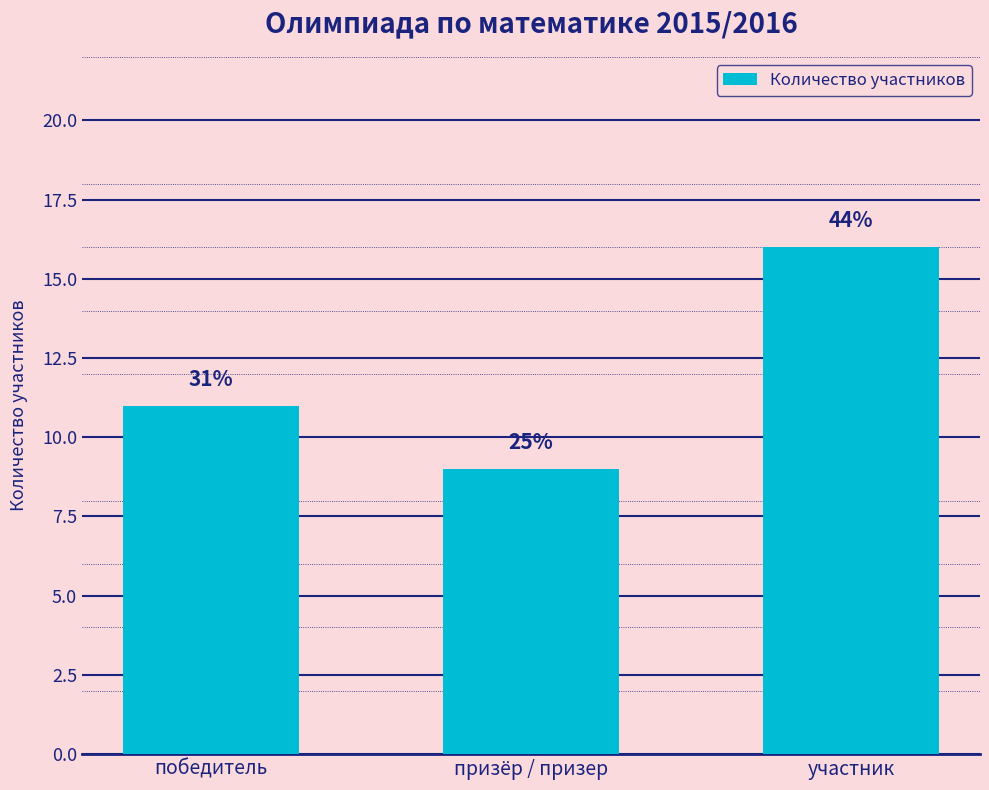

What is the label of the 2nd bar from the right?

призёр / призер